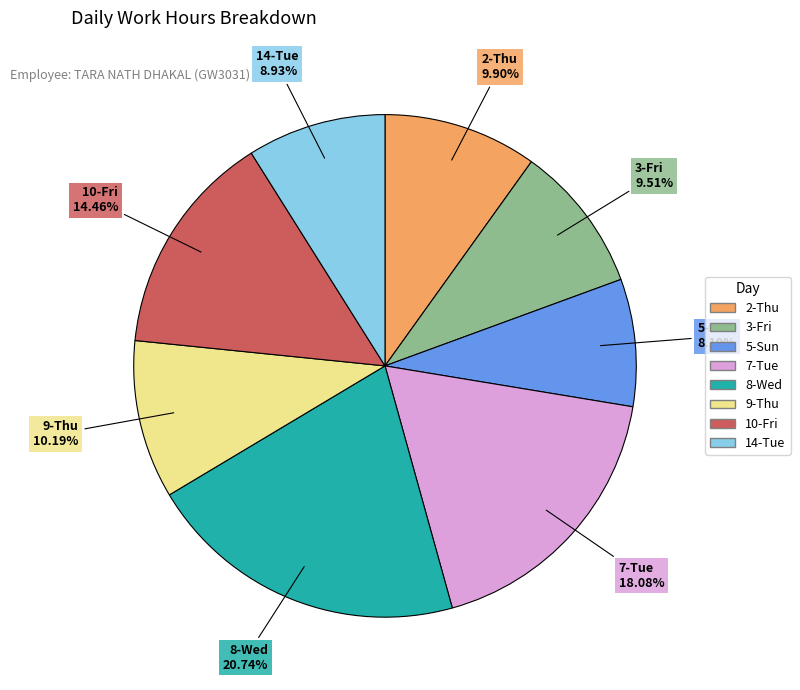

Do 2-Thu and 8-Wed together represent more than half of the pie?

No